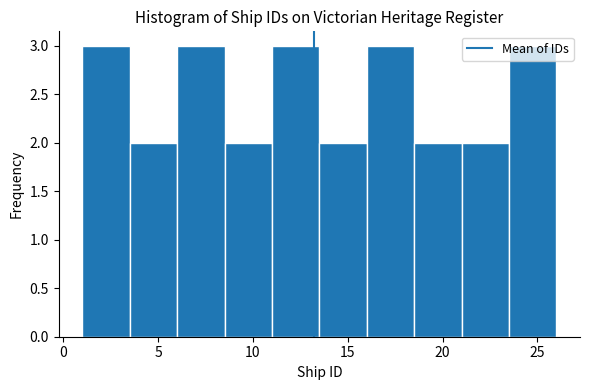

What is the height of the bar covering 3.5 to 6.0 on the x-axis? The values are not printed on the chart, so give them approximately, as read against the axis.

2